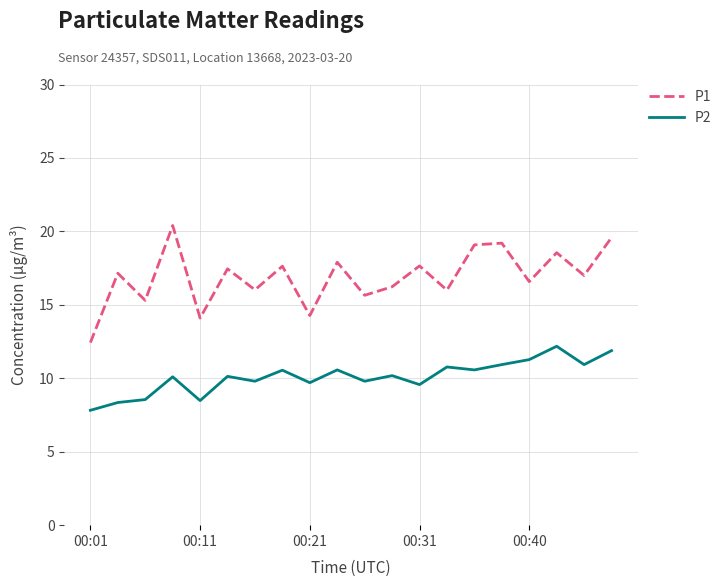

What is the minimum value for P1?

12.4